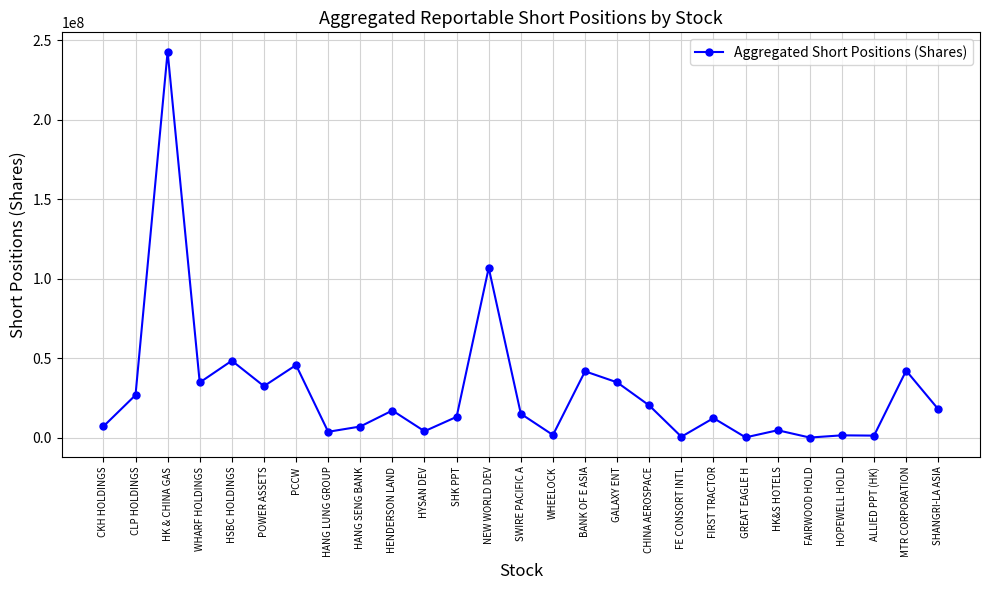

Where is the first local minimum?

WHARF HOLDINGS